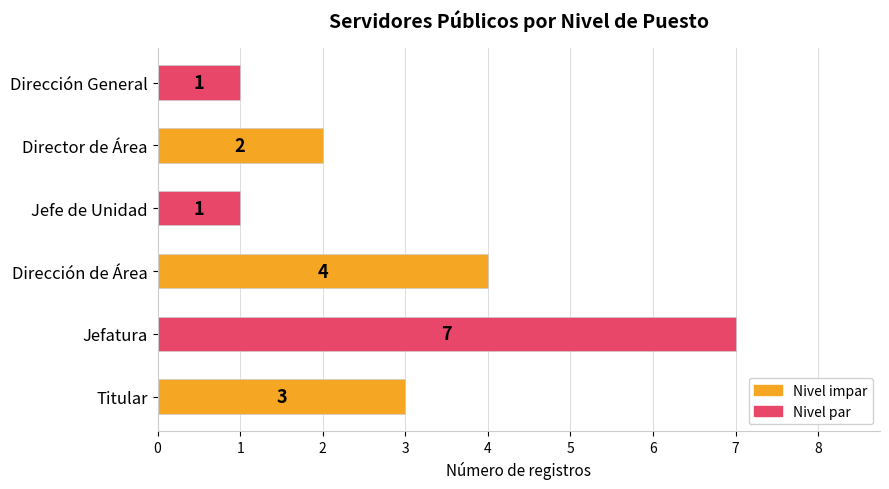

What is the sum of all values?

18